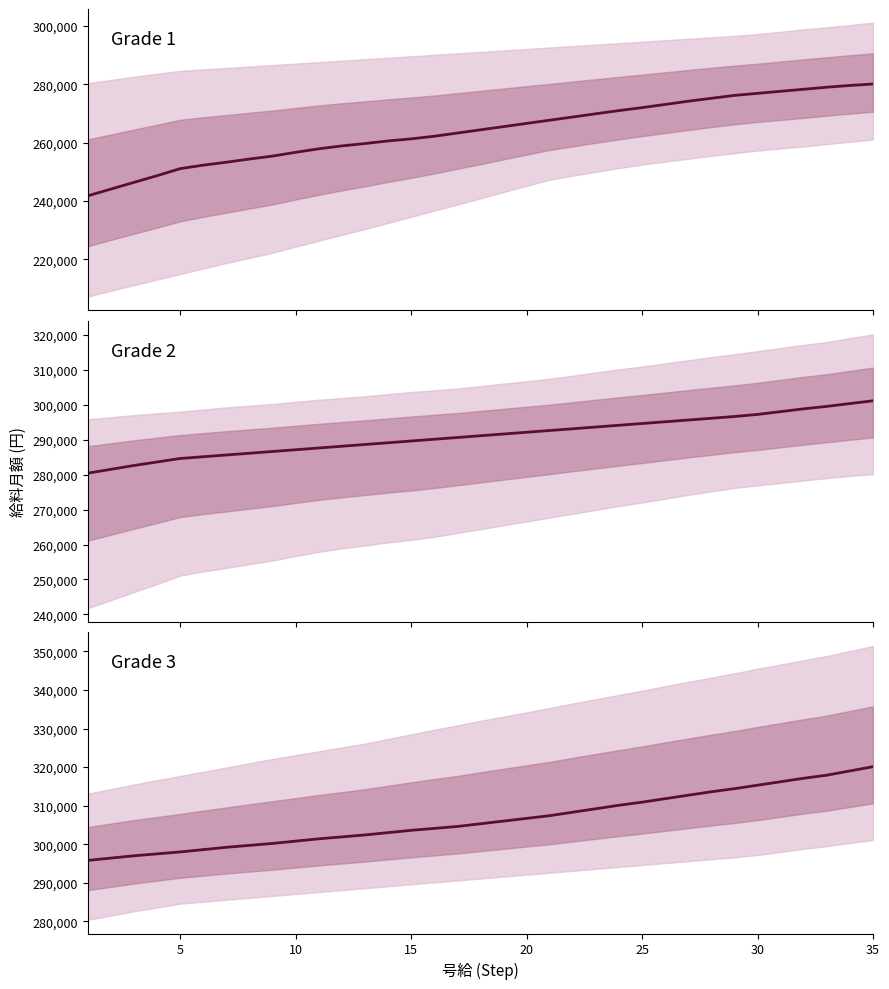

Is the value of 3級 at 15 greater than the value of 4級 at 30?

No